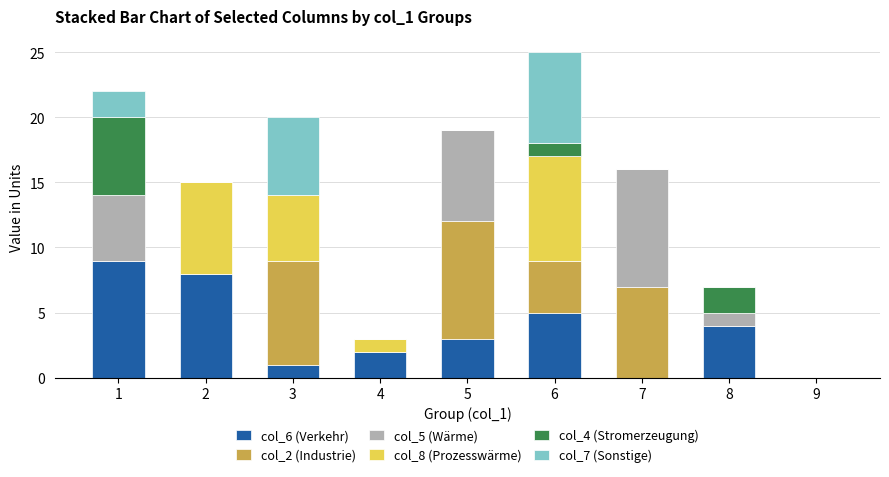

The value of col_6 (Verkehr) at 7 is 0. True or false?

True